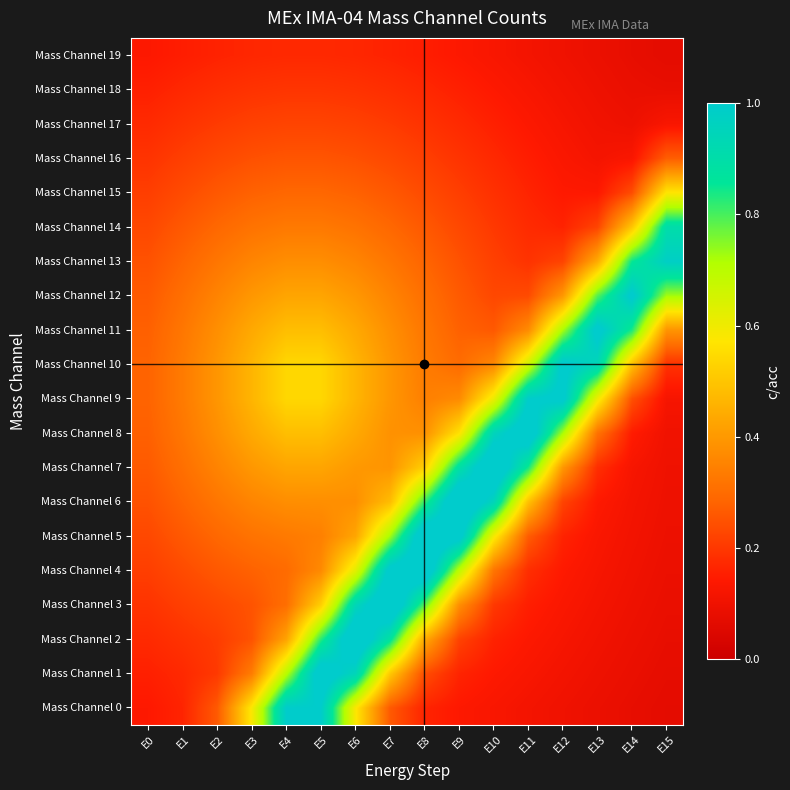

Which label corresponds to the largest value in the chart?

E9